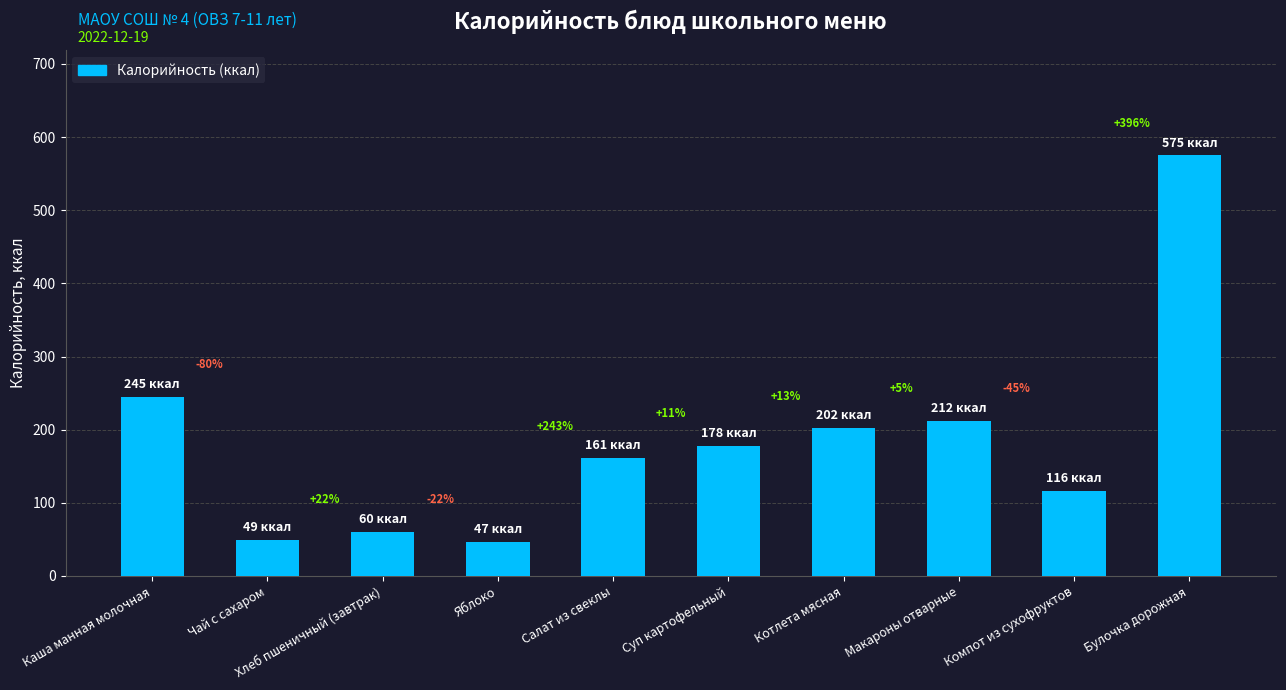

What is the ratio of the value at Хлеб пшеничный (завтрак) to the value at Булочка дорожная?

0.1